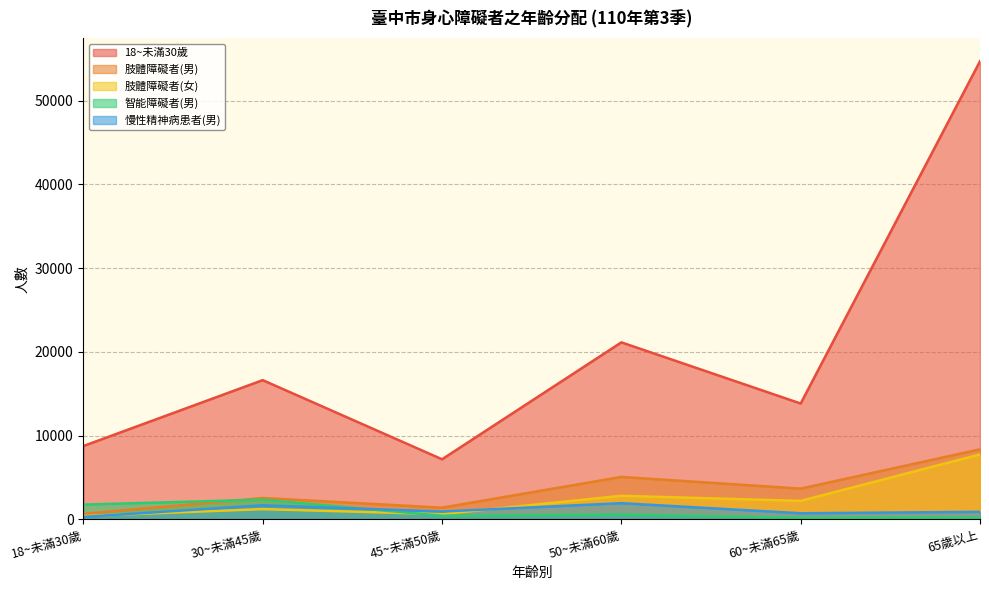

What is the difference between the second highest and minimum values in the 慢性精神病患者(男) series?

1392